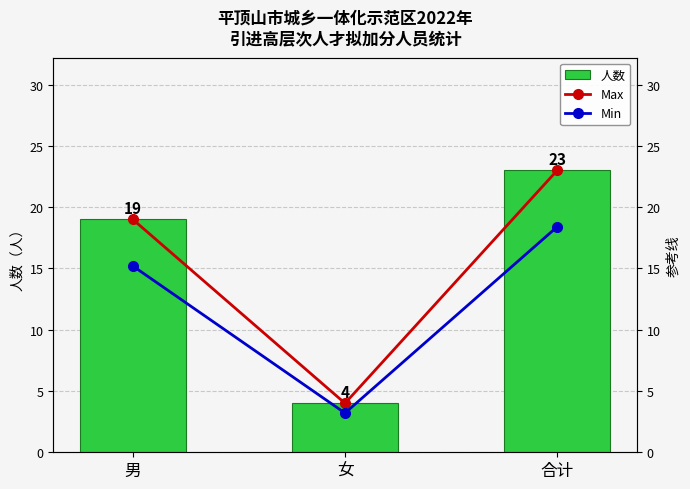

What is the lowest value of the Min series?

3.2